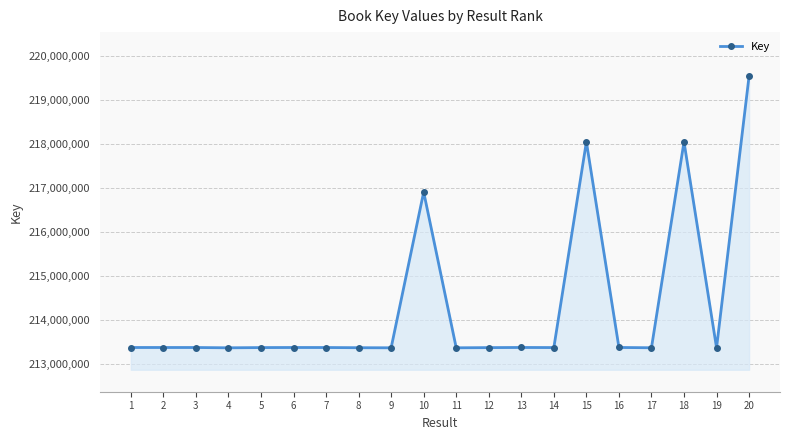

How many lines are shown in the chart?

1